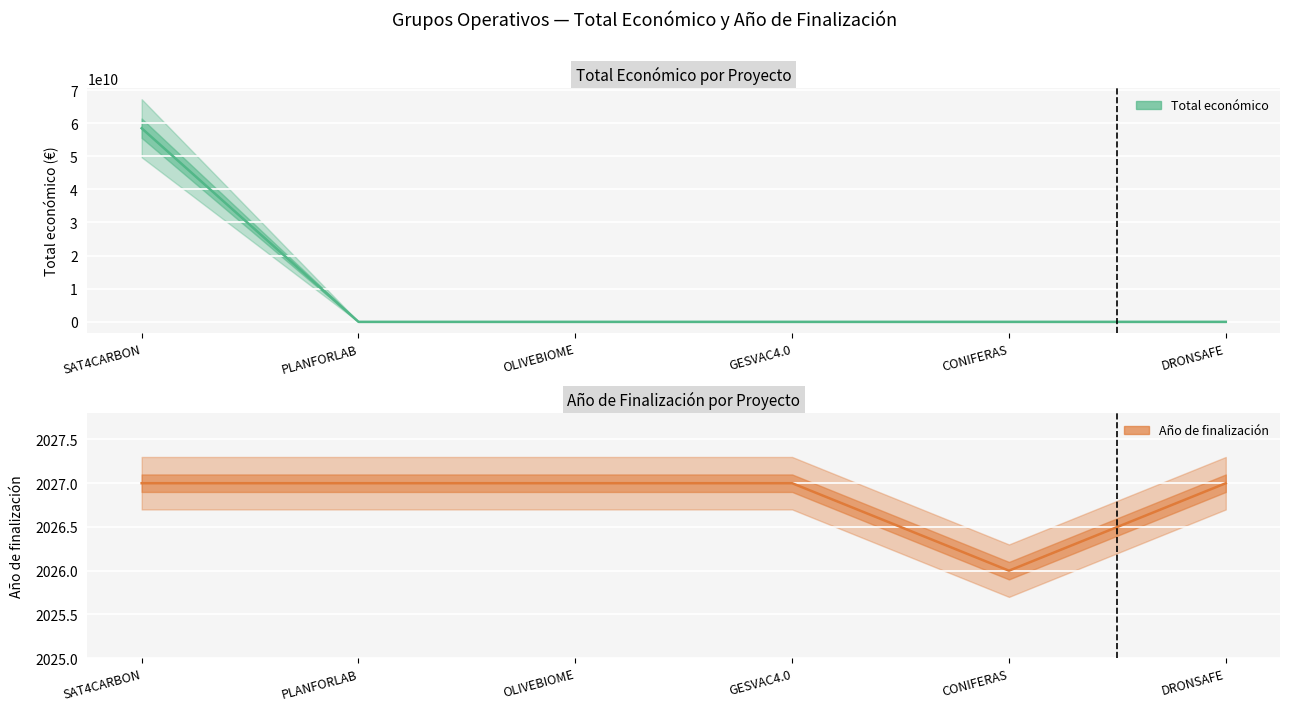

How many lines are shown in the chart?

2